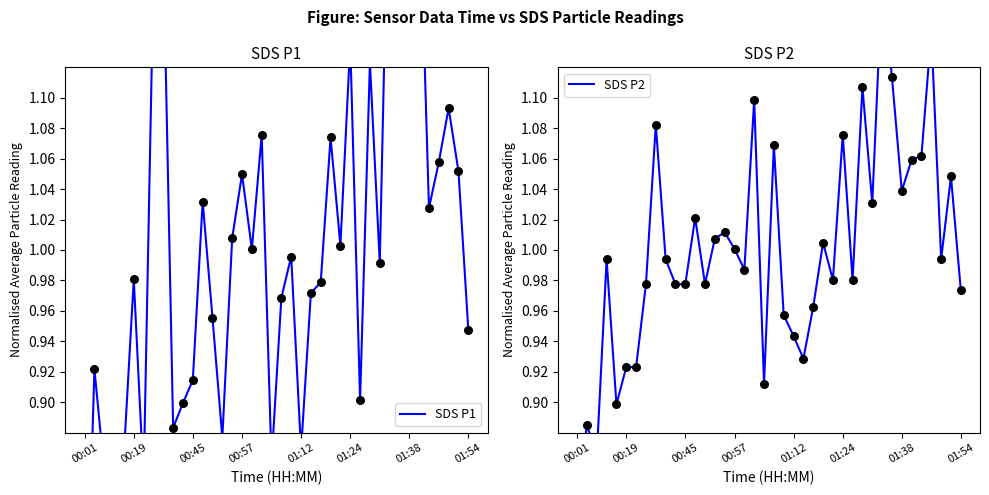

Which series contains the lowest Y value?

SDS P1